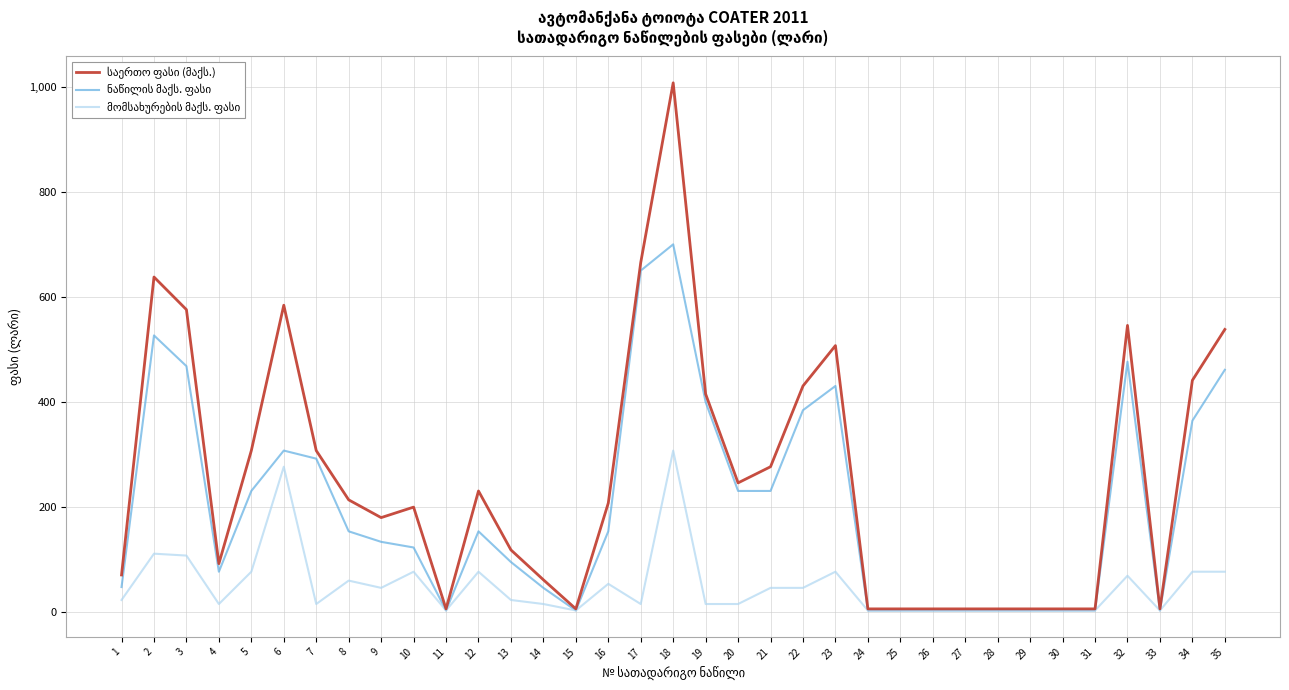

What is the spread (max minus min) of values at 12?

153.7